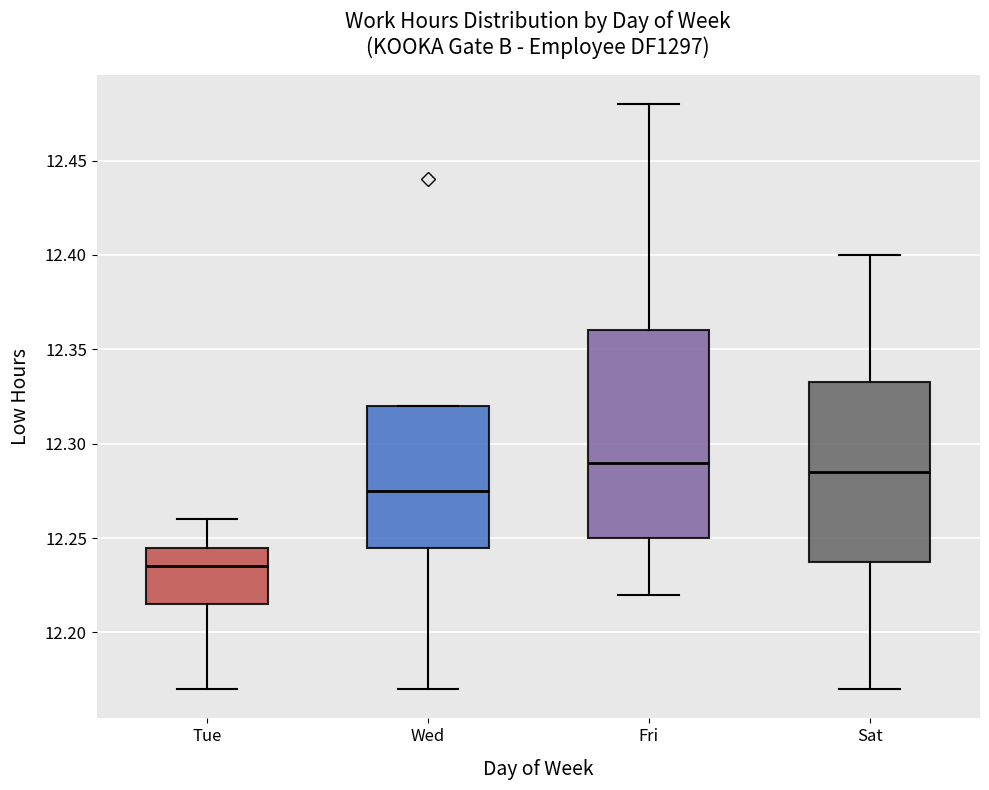

Reading left to right, read every box against the y-axis: the position of its median line, the range the box covers, and the ends of its whiskers. The values are not printed on the chart, so give them approximately, as read against the axis.

Tue: median 12.235, box 12.215 to 12.245, whiskers 12.170 to 12.260
Wed: median 12.275, box 12.245 to 12.320, whiskers 12.170 to 12.320
Fri: median 12.290, box 12.250 to 12.360, whiskers 12.220 to 12.480
Sat: median 12.285, box 12.240 to 12.335, whiskers 12.170 to 12.400